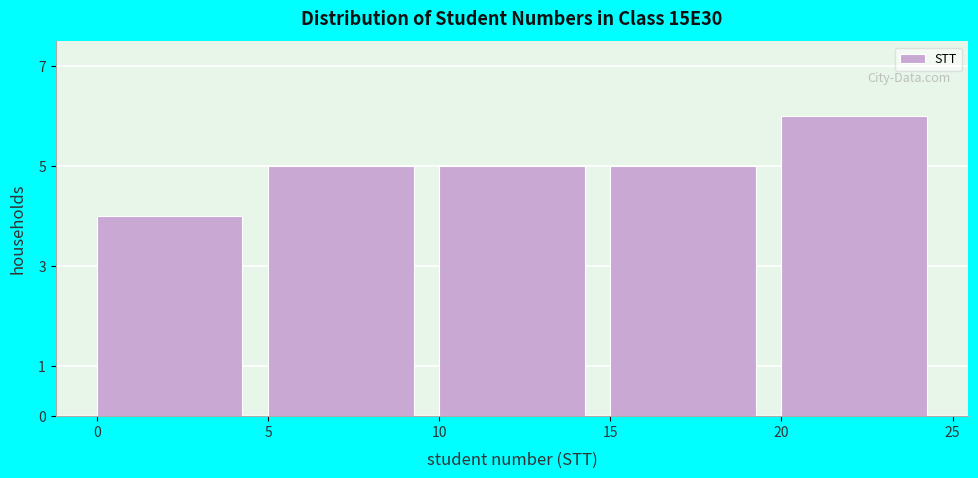

Over which range of the x-axis is the bar tallest?

20 to 25